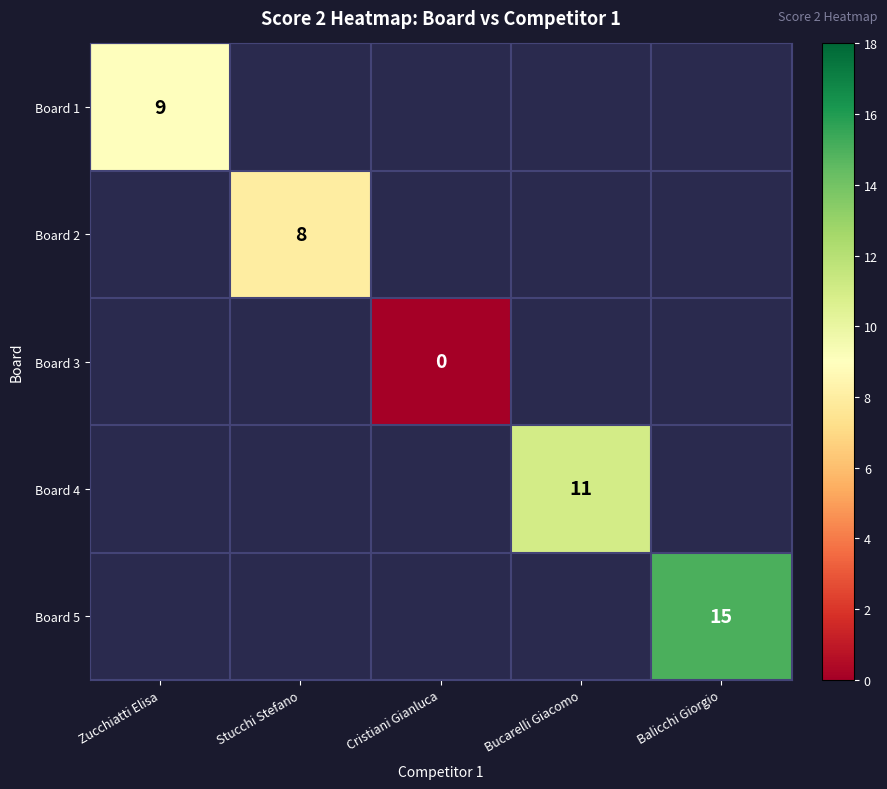

Count the number of data series in this chart.

5